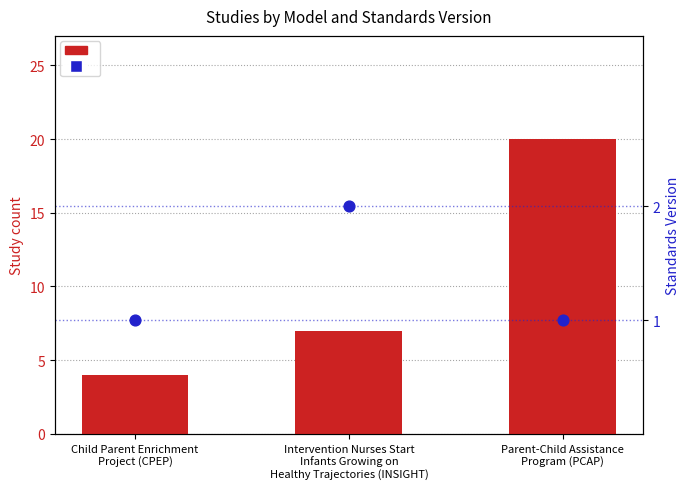

At how many categories does at least one series exceed 16?

1